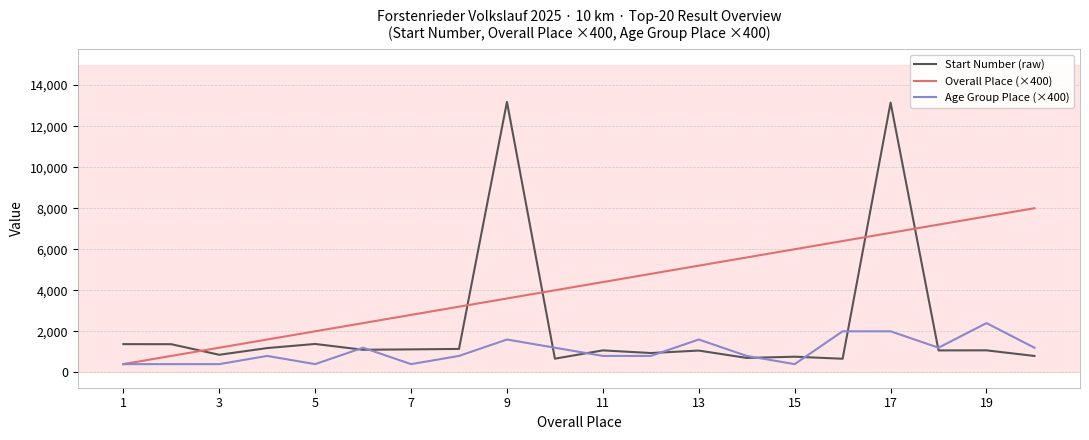

List the series in order of their peak value, highest first.

Start Number (raw), Overall Place (×400), Age Group Place (×400)